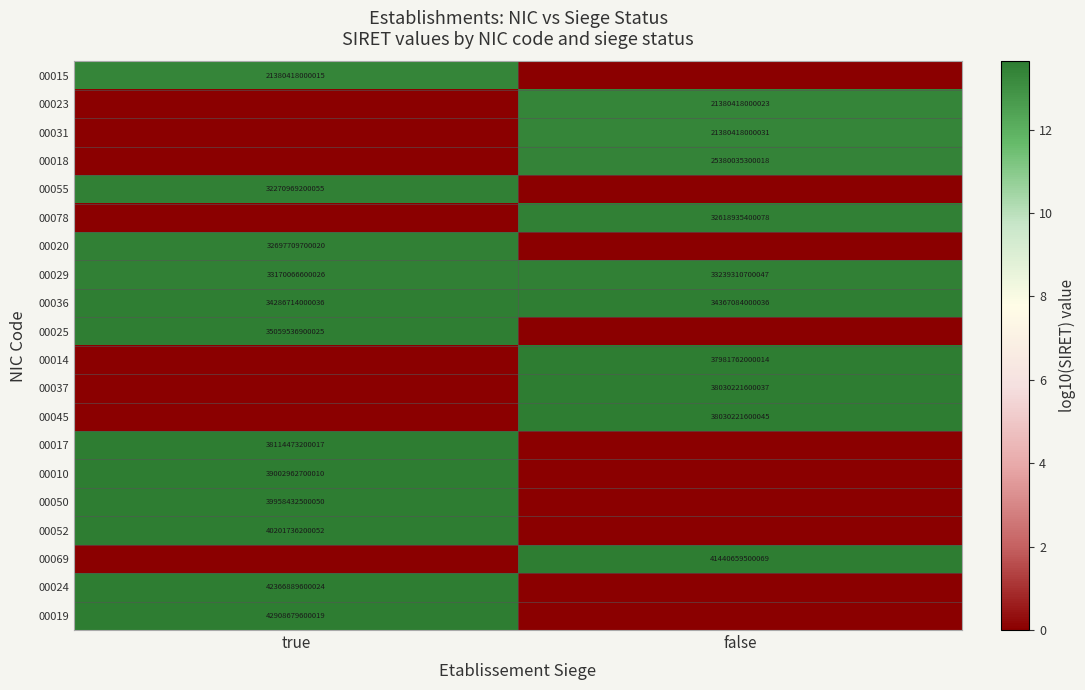

True or false: 00010 has a value of 39002962700010 at true.

True